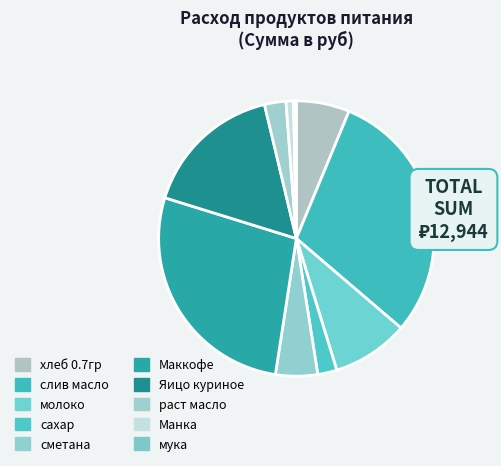

What percentage is NOT represented by мука?

99.7%